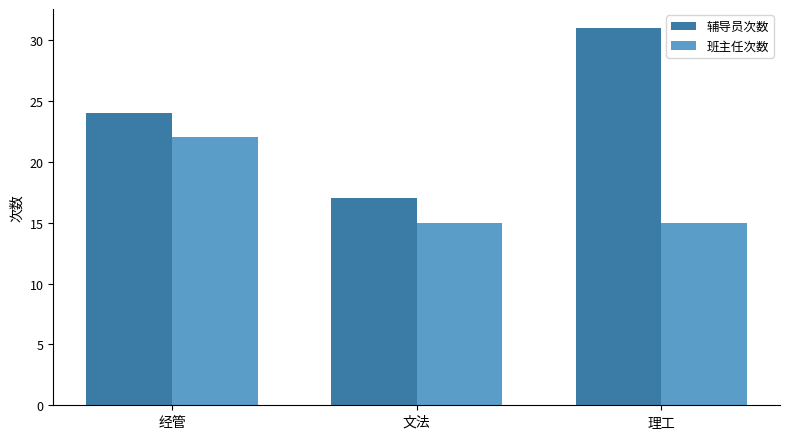

What is the value of the 班主任次数 bar at the 2nd from the left?

15